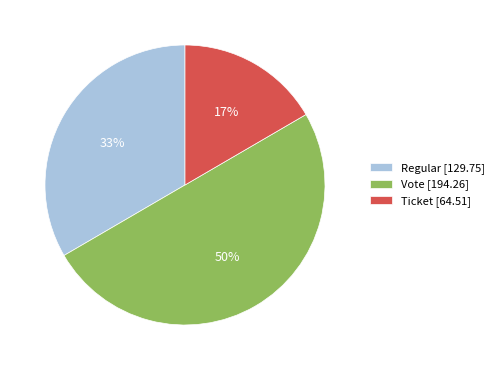

Is Regular [129.75] the majority of the pie?

No